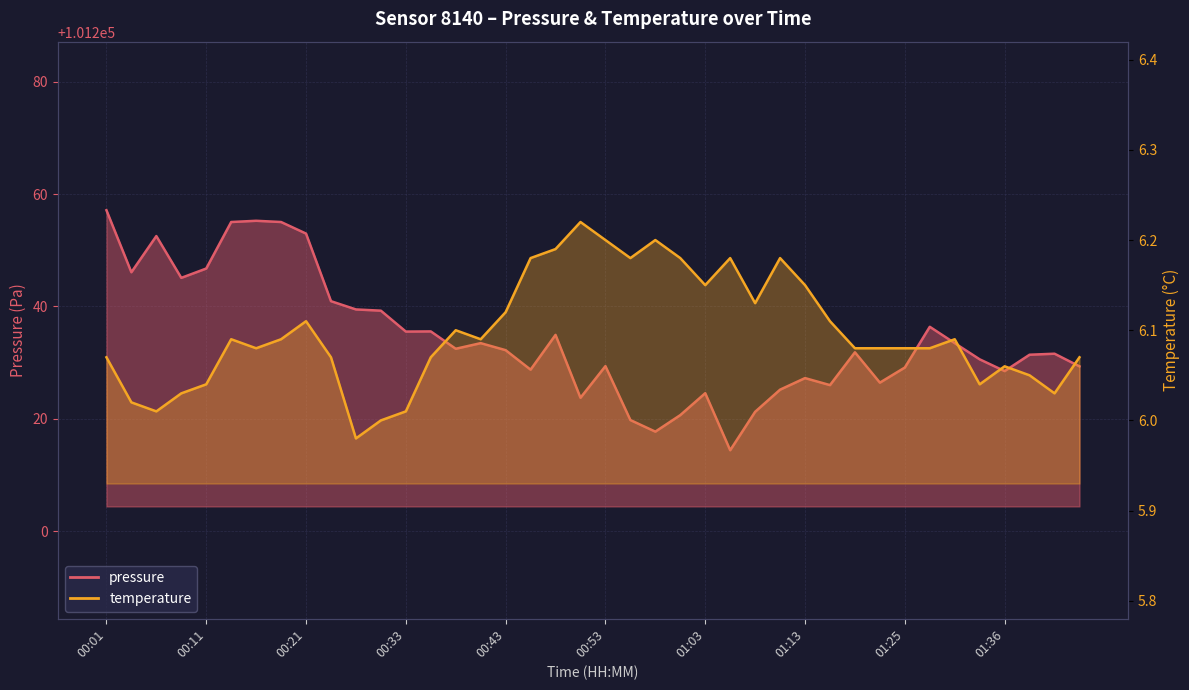

What is the value of the temperature point at the 30th from the left?

6.1